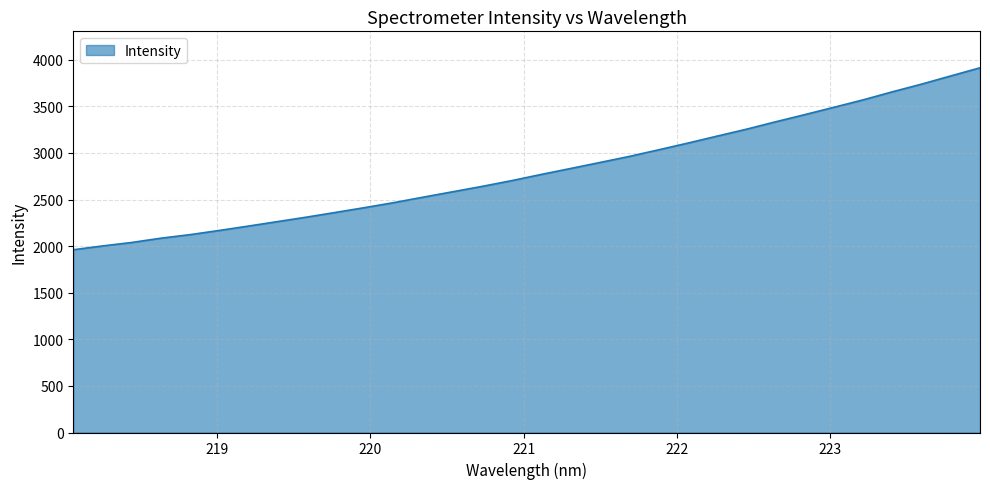

What is the maximum value shown in the chart?

3914.4